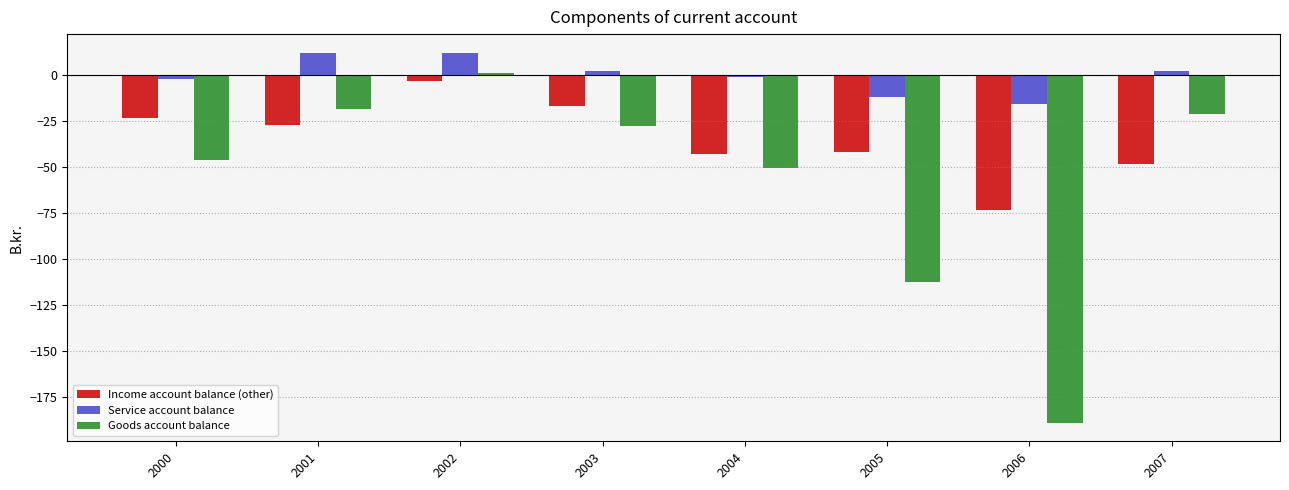

Where is Income account balance (other) nearest to the value -38?

2005